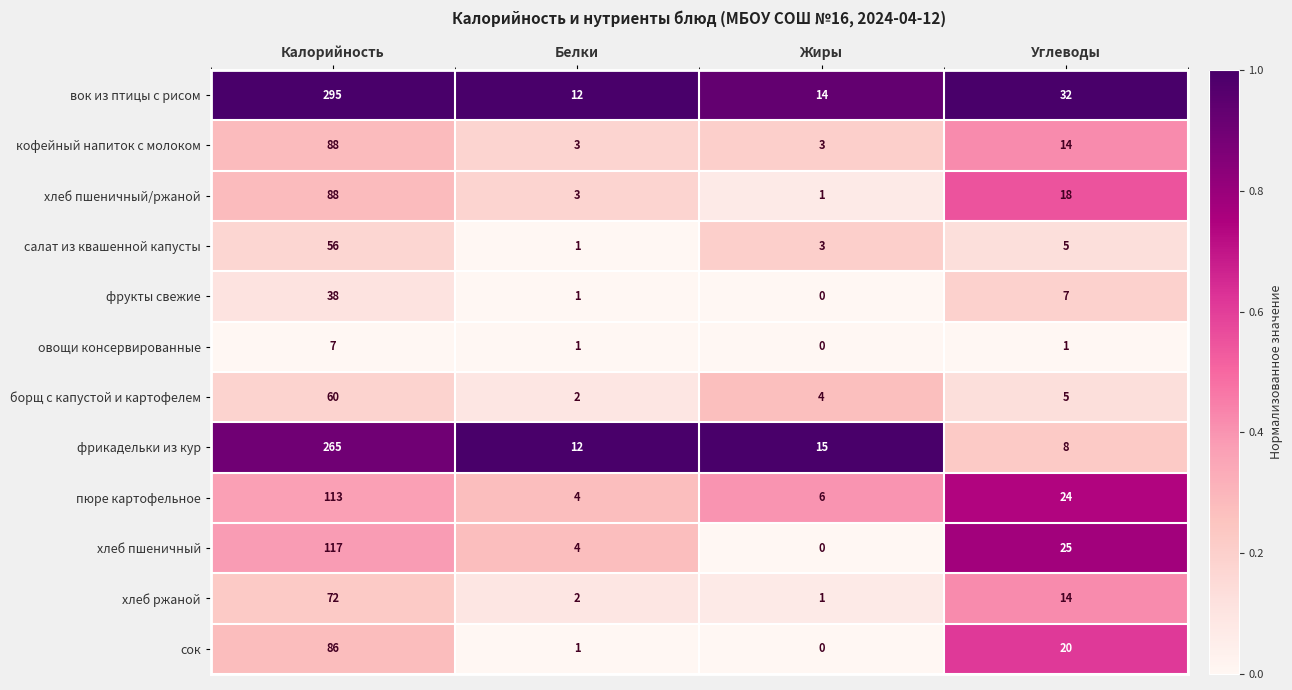

Which series has the largest range (max minus min)?

вок из птицы с рисом